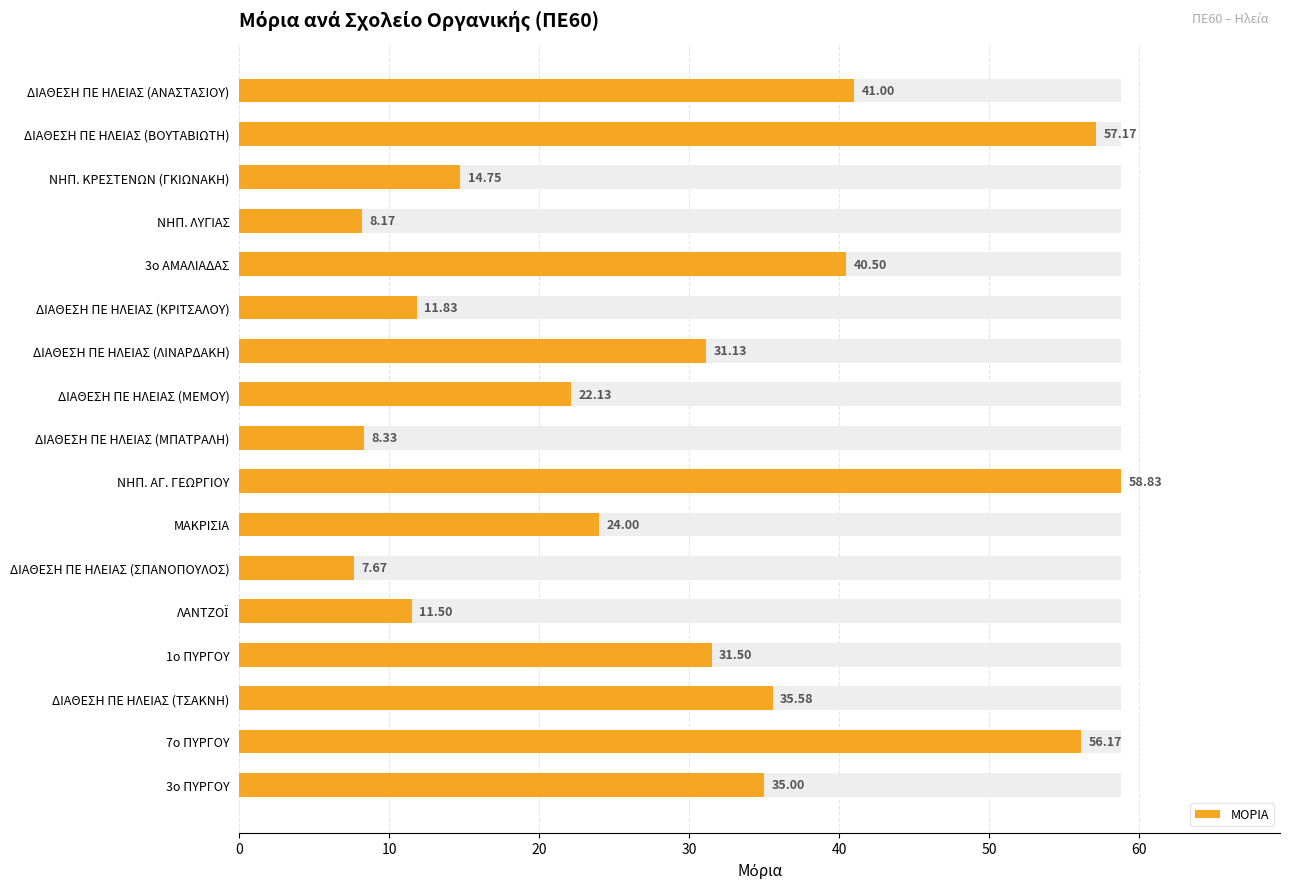

What is the difference between the maximum and minimum values?

51.2